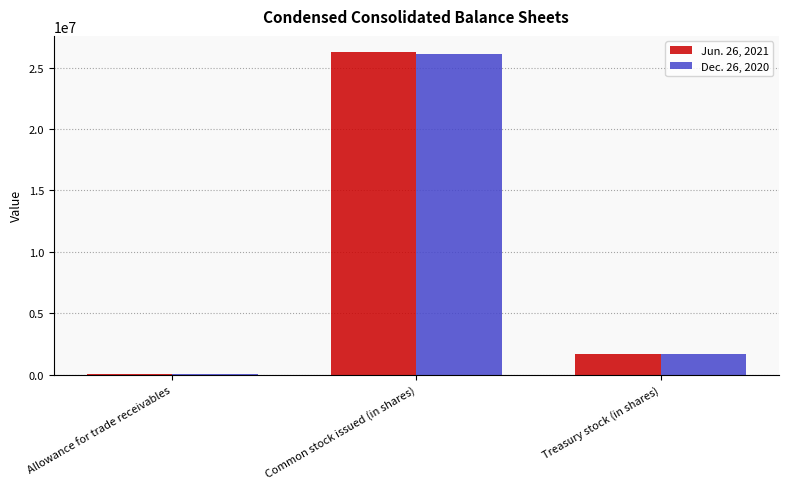

True or false: Dec. 26, 2020 has a value of 10358582 at Common stock issued (in shares).

False